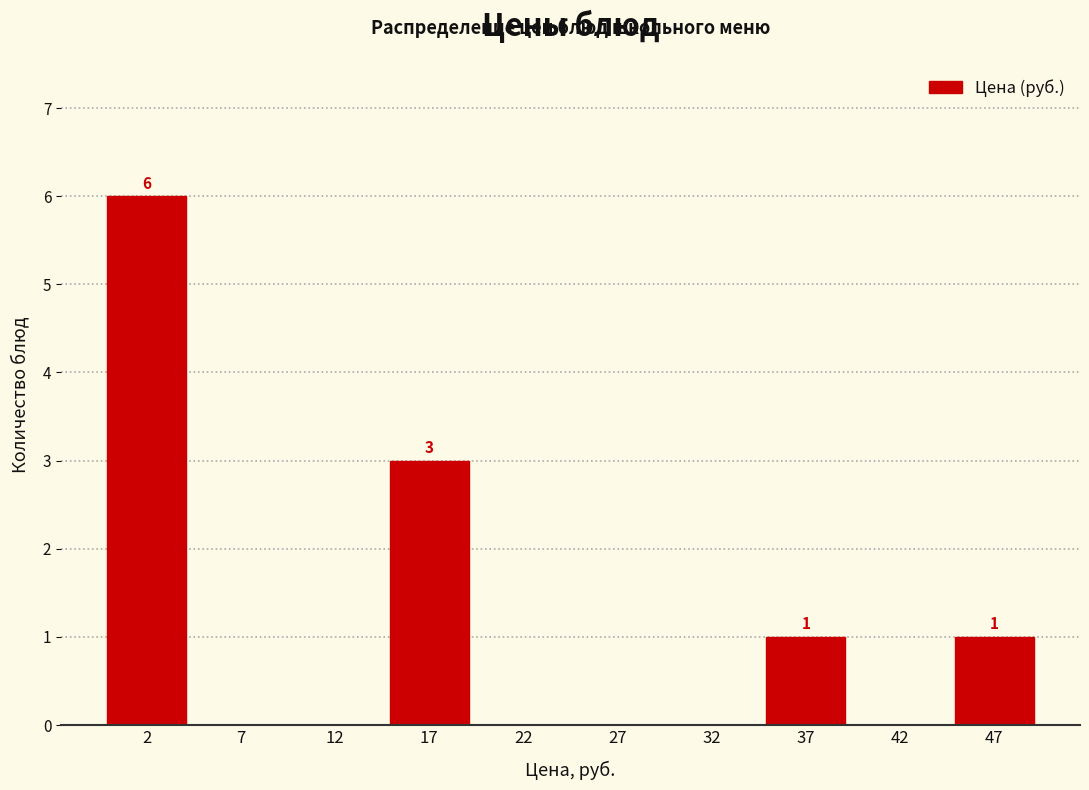

Over which range of the x-axis is the bar tallest?

0 to 5